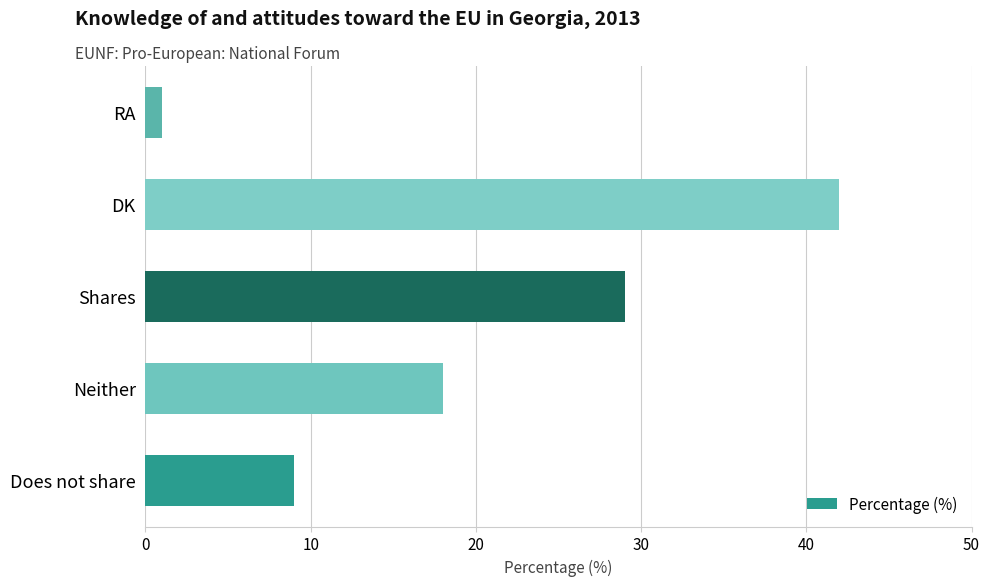

What is the maximum value shown in the chart?

42